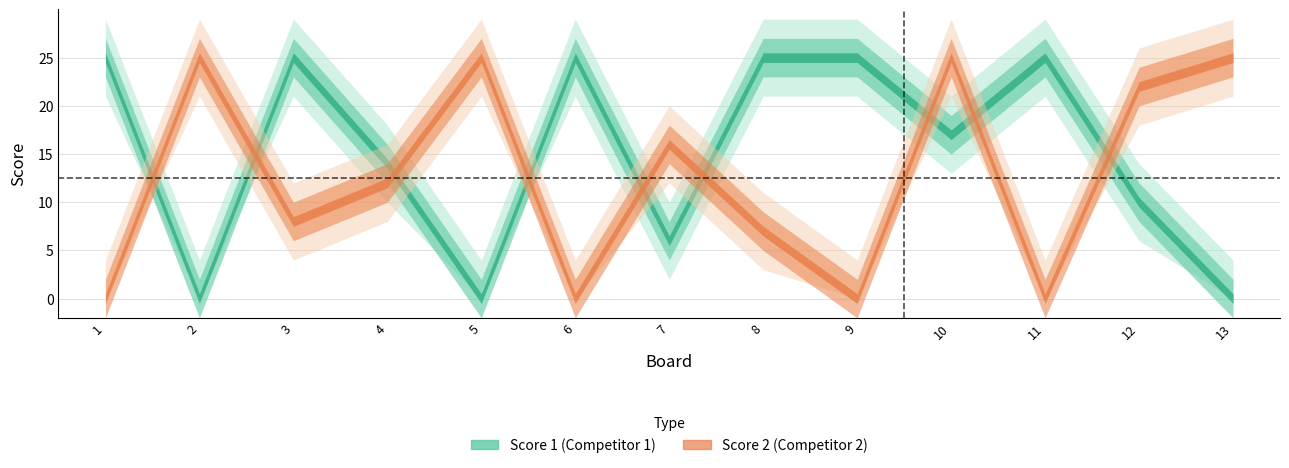

Where does the Score 1 series first go above 17?

1